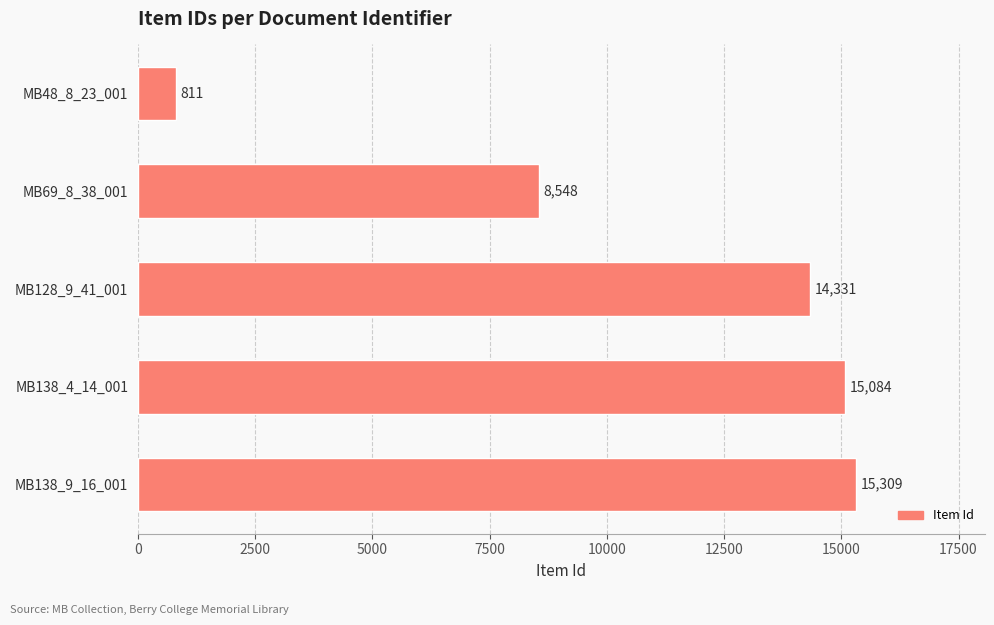

Which label corresponds to the smallest value in the chart?

MB48_8_23_001